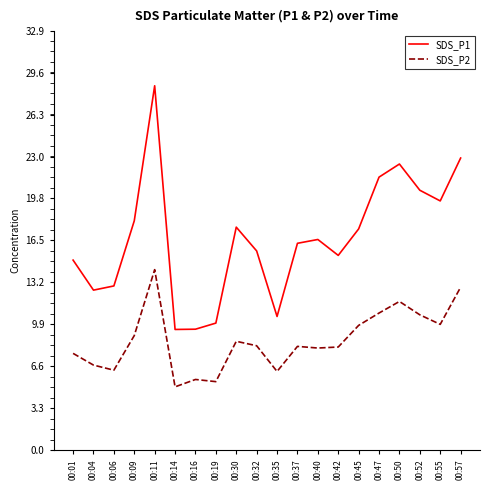

Is the value of SDS_P2 at 00:19 greater than the value of SDS_P1 at 00:04?

No